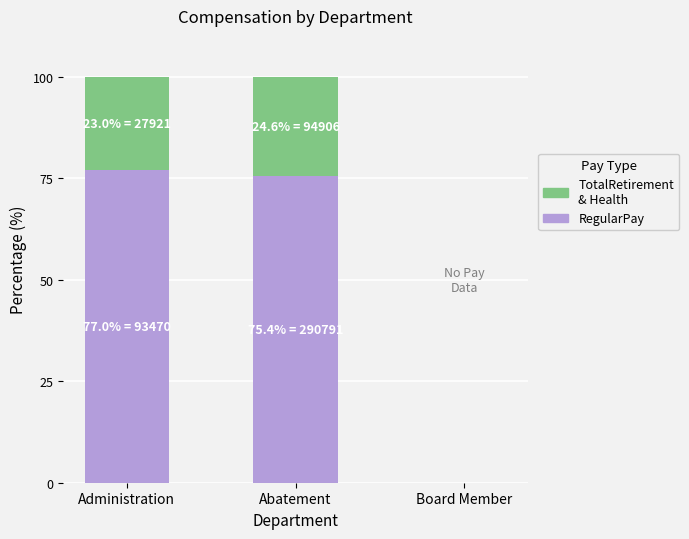

What is the total value across all series at Abatement?

100.0